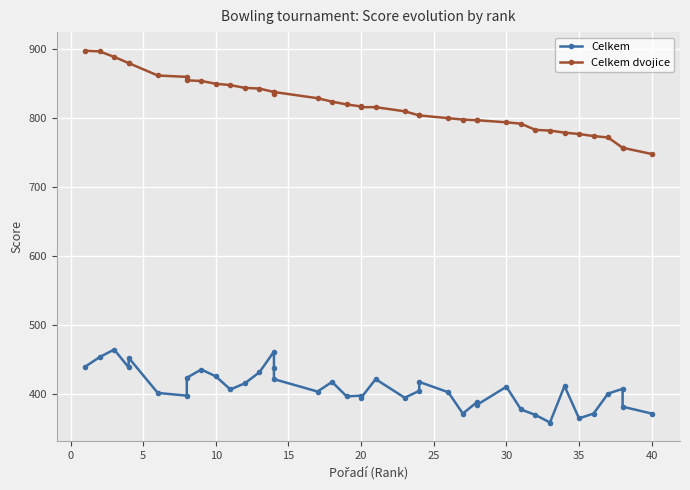

What is the highest value of the Celkem series?

464